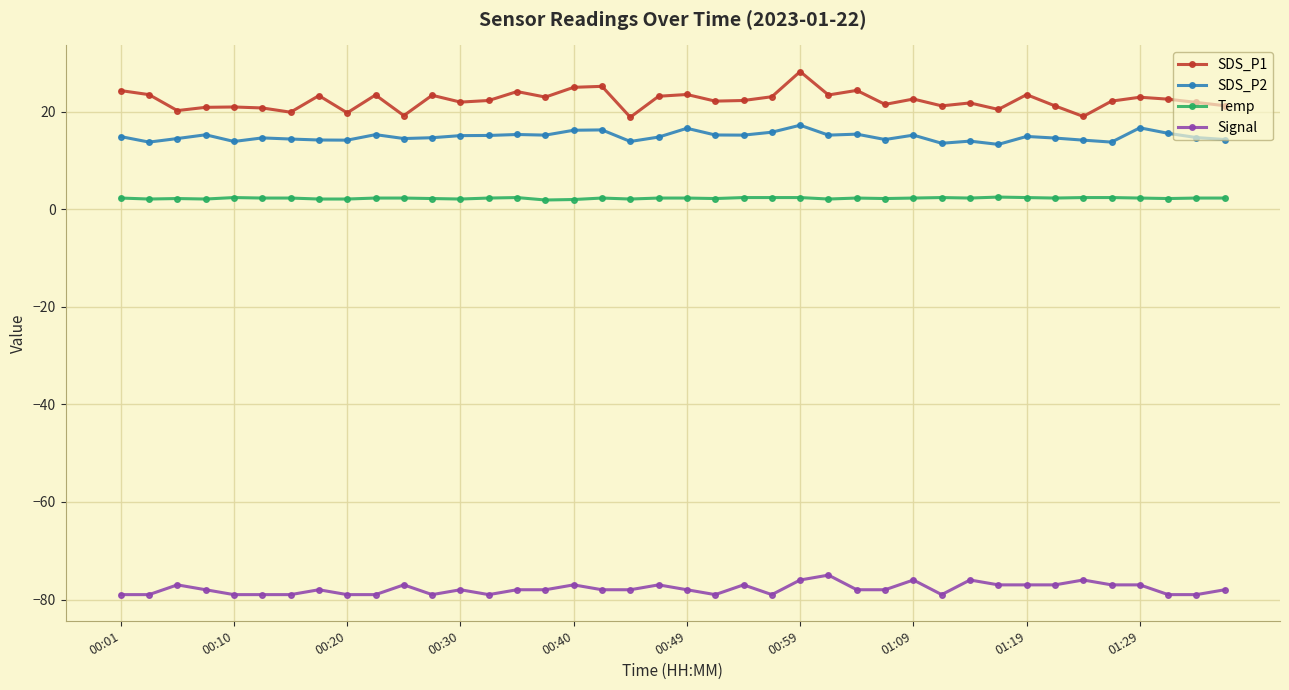

What are all the series names shown in the legend?

SDS_P1, SDS_P2, Temp, Signal